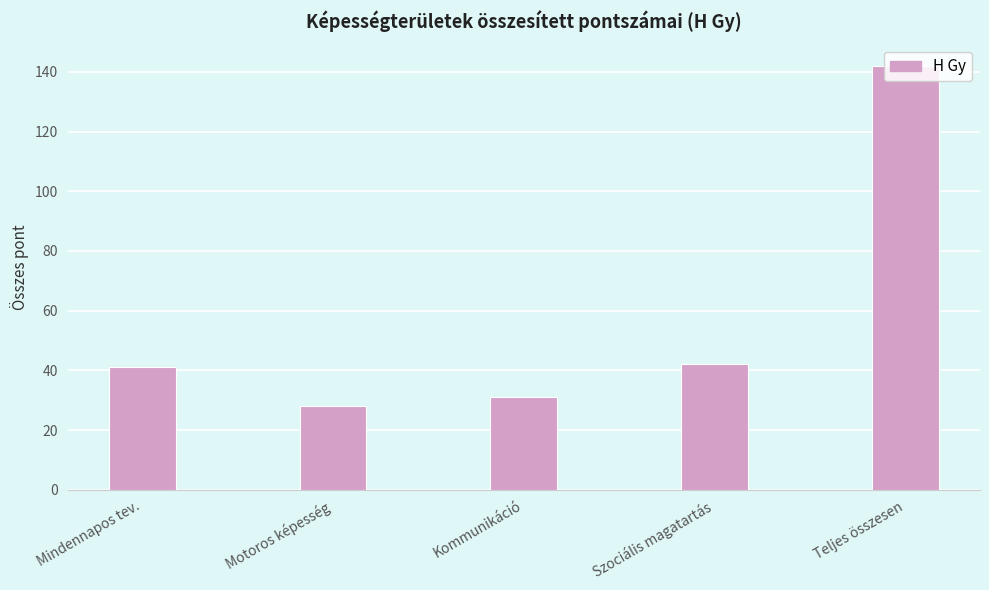

What is the smallest value displayed?

28